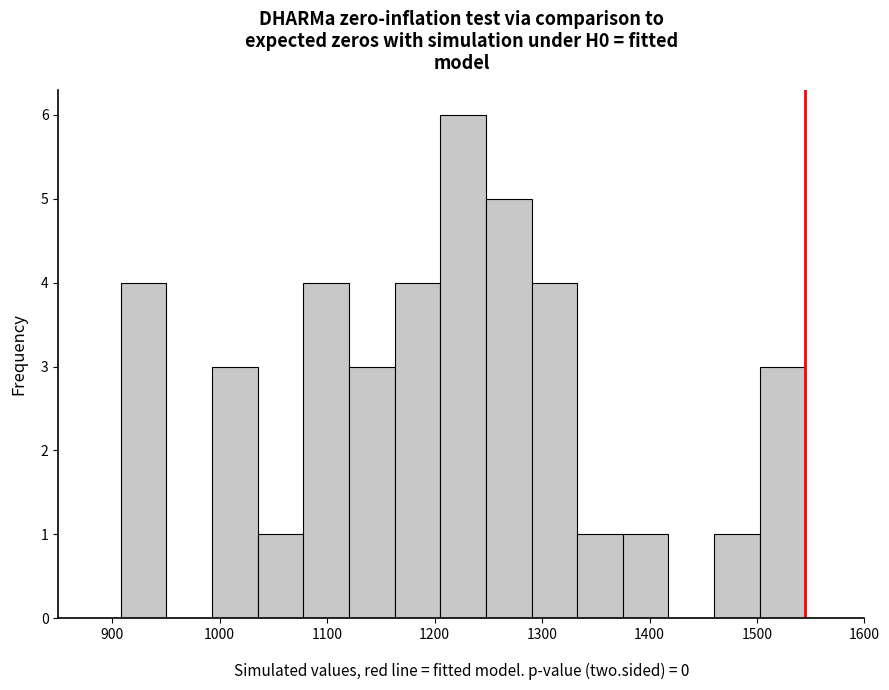

Over which range of the x-axis is the bar tallest?

1210 to 1250